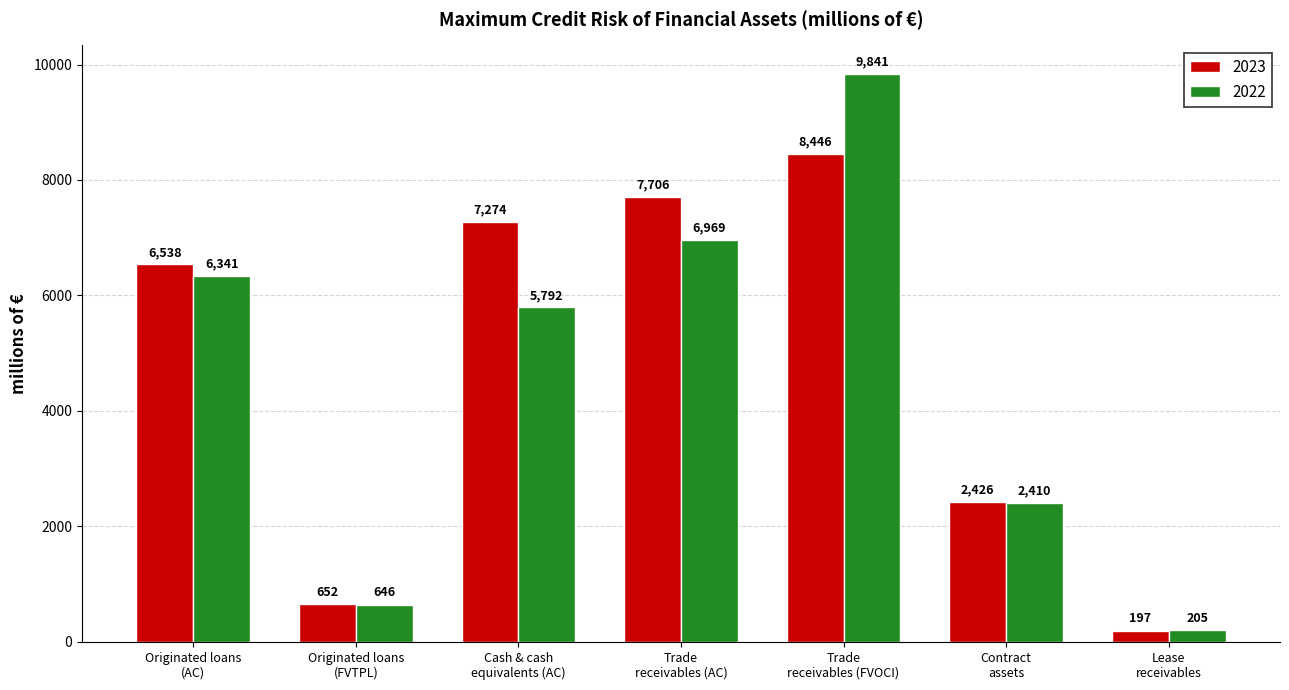

Is it true that 2022 equals 14923 at Trade
receivables (FVOCI)?

False